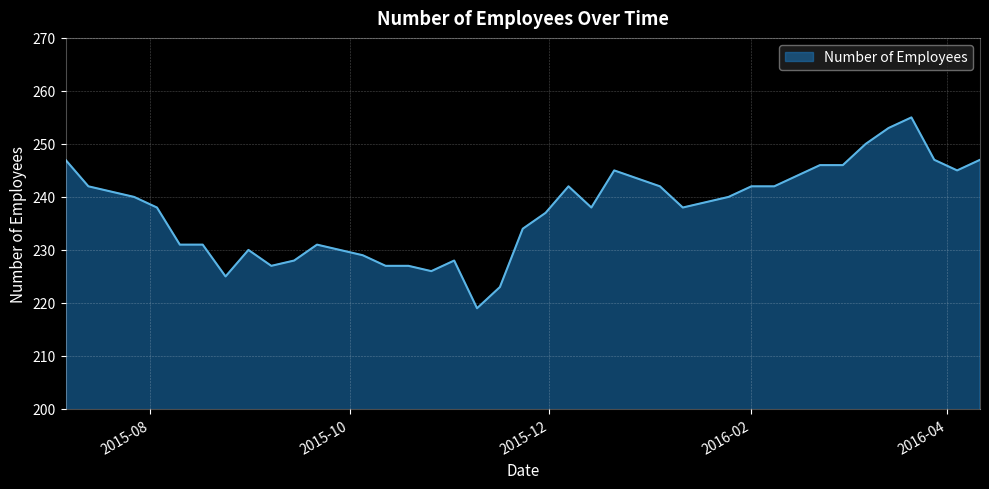

What is the minimum value shown in the chart?

219